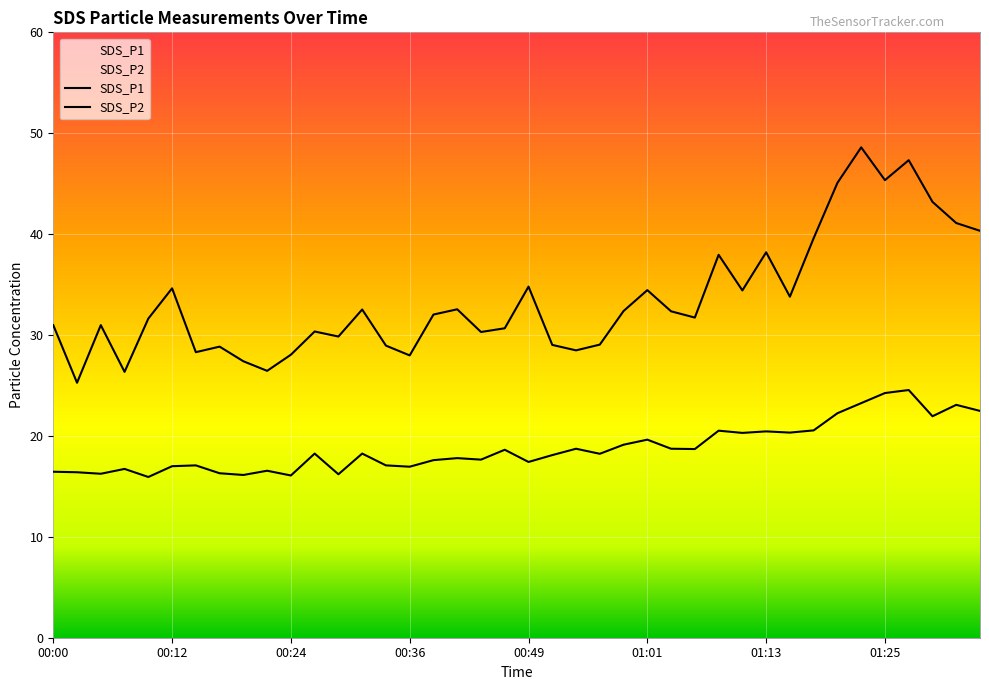

Between 01:01 and 01:13, which series saw the biggest shift?

SDS_P1